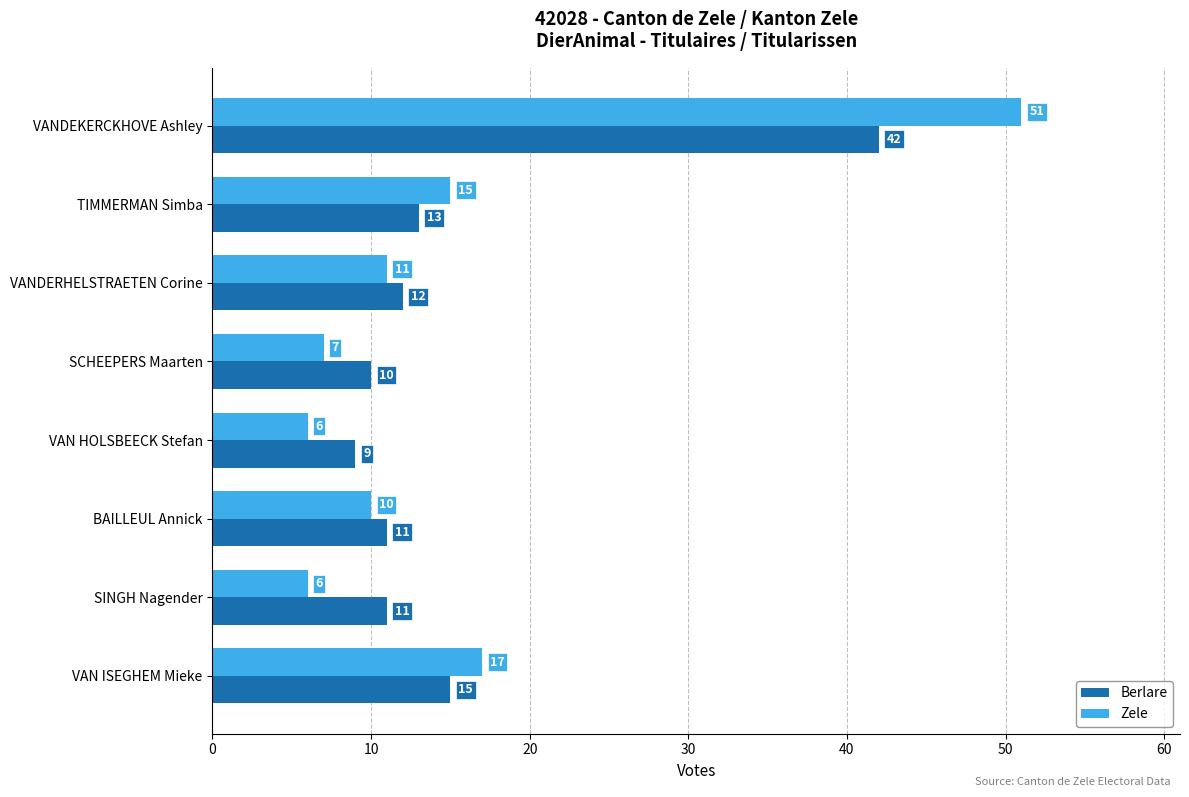

The Berlare series shows 9 at VAN HOLSBEECK Stefan. True or false?

True